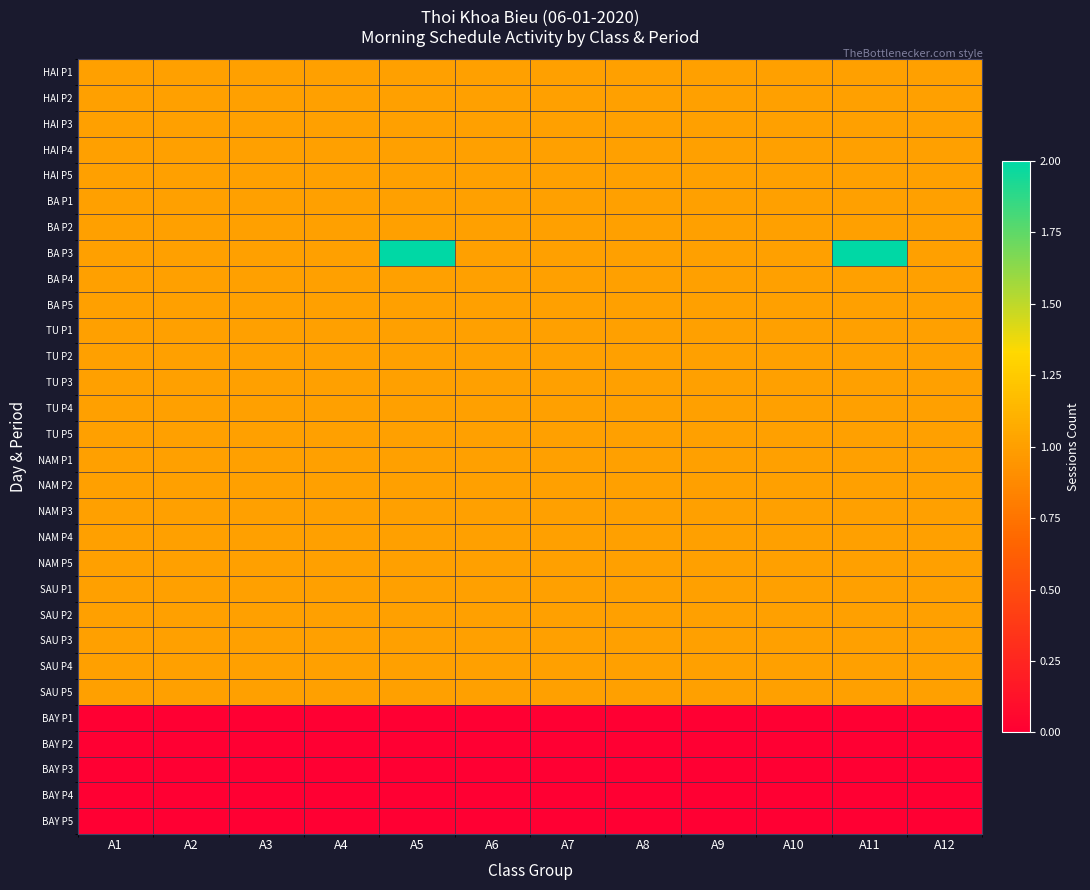

Reading right to left, what are all the values shown in this chart?

HAI P1: A12=1	A11=1	A10=1	A9=1	A8=1	A7=1	A6=1	A5=1	A4=1	A3=1	A2=1	A1=1
HAI P2: A12=1	A11=1	A10=1	A9=1	A8=1	A7=1	A6=1	A5=1	A4=1	A3=1	A2=1	A1=1
HAI P3: A12=1	A11=1	A10=1	A9=1	A8=1	A7=1	A6=1	A5=1	A4=1	A3=1	A2=1	A1=1
HAI P4: A12=1	A11=1	A10=1	A9=1	A8=1	A7=1	A6=1	A5=1	A4=1	A3=1	A2=1	A1=1
HAI P5: A12=1	A11=1	A10=1	A9=1	A8=1	A7=1	A6=1	A5=1	A4=1	A3=1	A2=1	A1=1
BA P1: A12=1	A11=1	A10=1	A9=1	A8=1	A7=1	A6=1	A5=1	A4=1	A3=1	A2=1	A1=1
BA P2: A12=1	A11=1	A10=1	A9=1	A8=1	A7=1	A6=1	A5=1	A4=1	A3=1	A2=1	A1=1
BA P3: A12=1	A11=2	A10=1	A9=1	A8=1	A7=1	A6=1	A5=2	A4=1	A3=1	A2=1	A1=1
BA P4: A12=1	A11=1	A10=1	A9=1	A8=1	A7=1	A6=1	A5=1	A4=1	A3=1	A2=1	A1=1
BA P5: A12=1	A11=1	A10=1	A9=1	A8=1	A7=1	A6=1	A5=1	A4=1	A3=1	A2=1	A1=1
TU P1: A12=1	A11=1	A10=1	A9=1	A8=1	A7=1	A6=1	A5=1	A4=1	A3=1	A2=1	A1=1
TU P2: A12=1	A11=1	A10=1	A9=1	A8=1	A7=1	A6=1	A5=1	A4=1	A3=1	A2=1	A1=1
TU P3: A12=1	A11=1	A10=1	A9=1	A8=1	A7=1	A6=1	A5=1	A4=1	A3=1	A2=1	A1=1
TU P4: A12=1	A11=1	A10=1	A9=1	A8=1	A7=1	A6=1	A5=1	A4=1	A3=1	A2=1	A1=1
TU P5: A12=1	A11=1	A10=1	A9=1	A8=1	A7=1	A6=1	A5=1	A4=1	A3=1	A2=1	A1=1
NAM P1: A12=1	A11=1	A10=1	A9=1	A8=1	A7=1	A6=1	A5=1	A4=1	A3=1	A2=1	A1=1
NAM P2: A12=1	A11=1	A10=1	A9=1	A8=1	A7=1	A6=1	A5=1	A4=1	A3=1	A2=1	A1=1
NAM P3: A12=1	A11=1	A10=1	A9=1	A8=1	A7=1	A6=1	A5=1	A4=1	A3=1	A2=1	A1=1
NAM P4: A12=1	A11=1	A10=1	A9=1	A8=1	A7=1	A6=1	A5=1	A4=1	A3=1	A2=1	A1=1
NAM P5: A12=1	A11=1	A10=1	A9=1	A8=1	A7=1	A6=1	A5=1	A4=1	A3=1	A2=1	A1=1
SAU P1: A12=1	A11=1	A10=1	A9=1	A8=1	A7=1	A6=1	A5=1	A4=1	A3=1	A2=1	A1=1
SAU P2: A12=1	A11=1	A10=1	A9=1	A8=1	A7=1	A6=1	A5=1	A4=1	A3=1	A2=1	A1=1
SAU P3: A12=1	A11=1	A10=1	A9=1	A8=1	A7=1	A6=1	A5=1	A4=1	A3=1	A2=1	A1=1
SAU P4: A12=1	A11=1	A10=1	A9=1	A8=1	A7=1	A6=1	A5=1	A4=1	A3=1	A2=1	A1=1
SAU P5: A12=1	A11=1	A10=1	A9=1	A8=1	A7=1	A6=1	A5=1	A4=1	A3=1	A2=1	A1=1
BAY P1: A12=0	A11=0	A10=0	A9=0	A8=0	A7=0	A6=0	A5=0	A4=0	A3=0	A2=0	A1=0
BAY P2: A12=0	A11=0	A10=0	A9=0	A8=0	A7=0	A6=0	A5=0	A4=0	A3=0	A2=0	A1=0
BAY P3: A12=0	A11=0	A10=0	A9=0	A8=0	A7=0	A6=0	A5=0	A4=0	A3=0	A2=0	A1=0
BAY P4: A12=0	A11=0	A10=0	A9=0	A8=0	A7=0	A6=0	A5=0	A4=0	A3=0	A2=0	A1=0
BAY P5: A12=0	A11=0	A10=0	A9=0	A8=0	A7=0	A6=0	A5=0	A4=0	A3=0	A2=0	A1=0